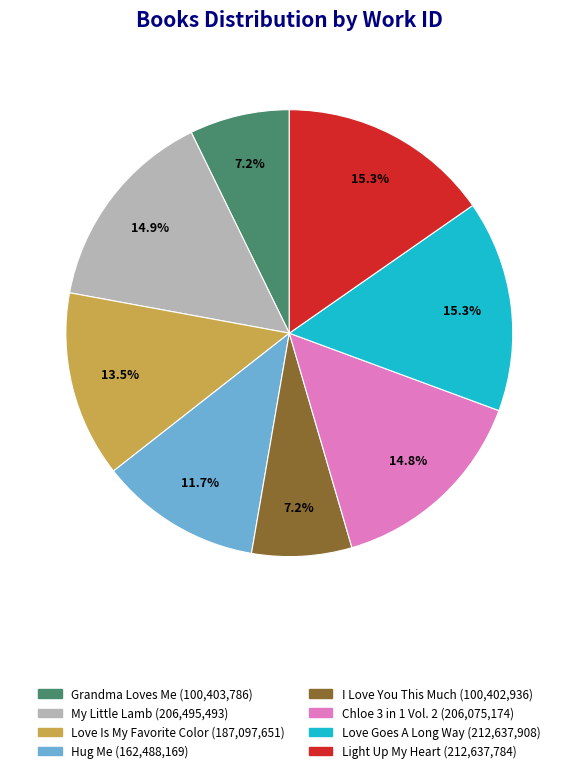

How much of the chart is everything except Chloe 3 in 1 Vol. 2?

85.2%